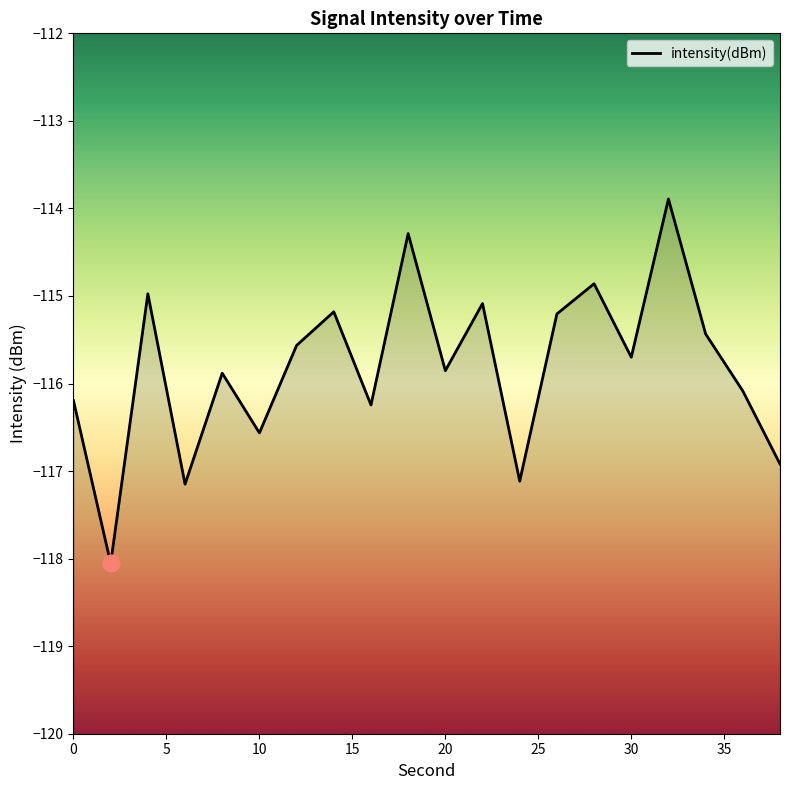

Does the chart display data point markers on the line(s)?

No